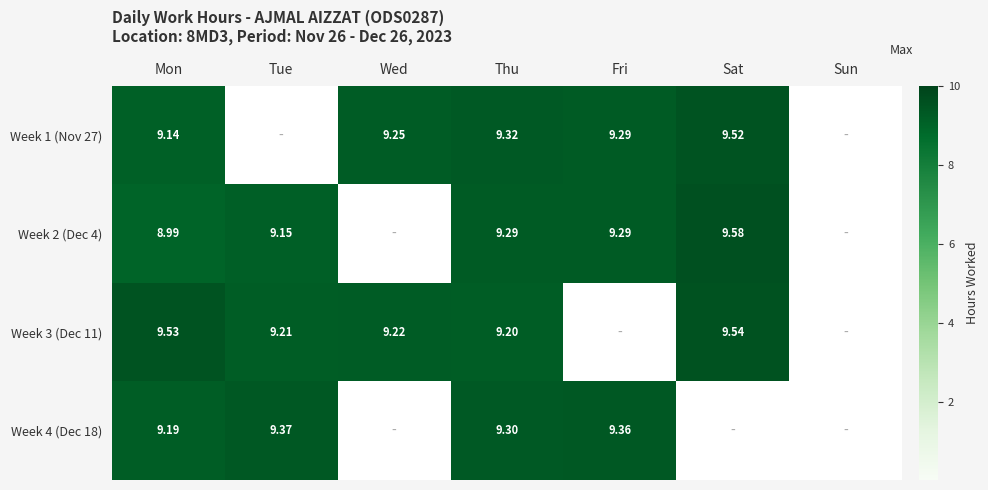

How many distinct data groups are displayed?

4